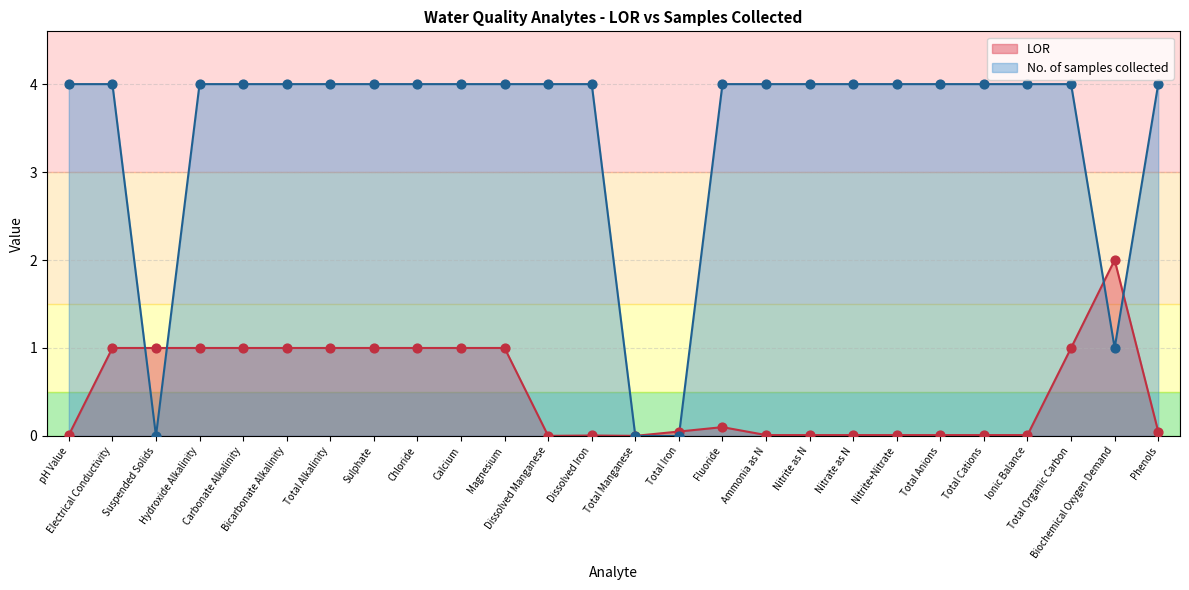

Is the value of No. of samples collected at Sulphate greater than the value of LOR at Bicarbonate Alkalinity?

Yes